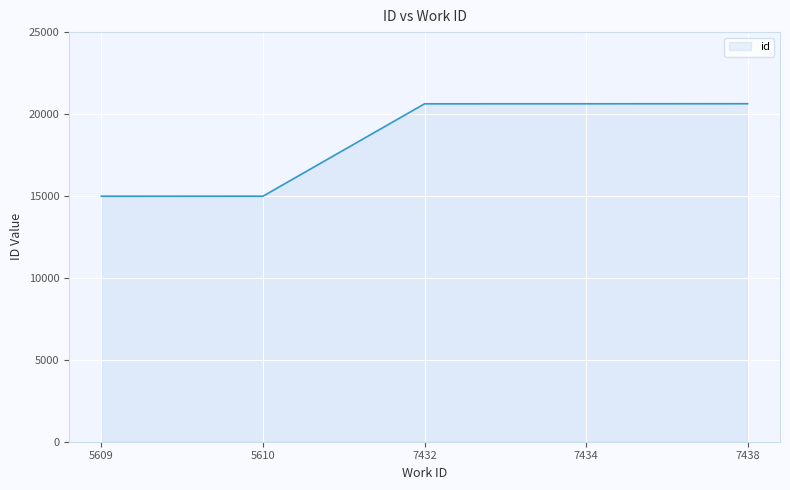

Is it true that the value at 7434 is 20625?

True